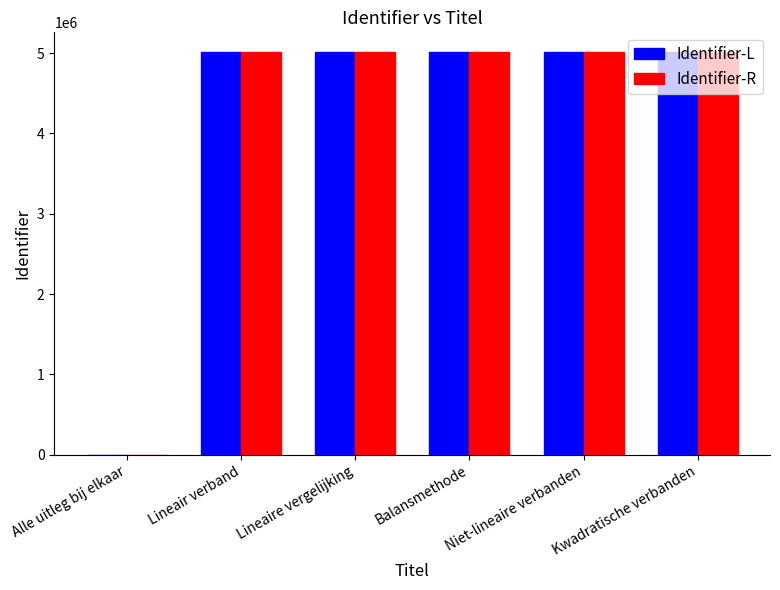

What is the maximum value shown in the chart?

5008826